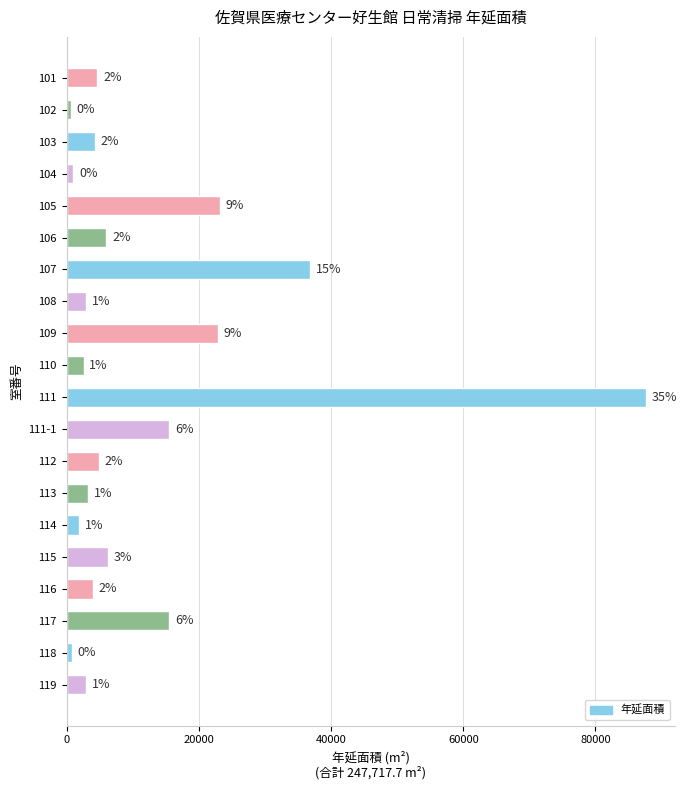

What is the greatest value displayed?

87675.1